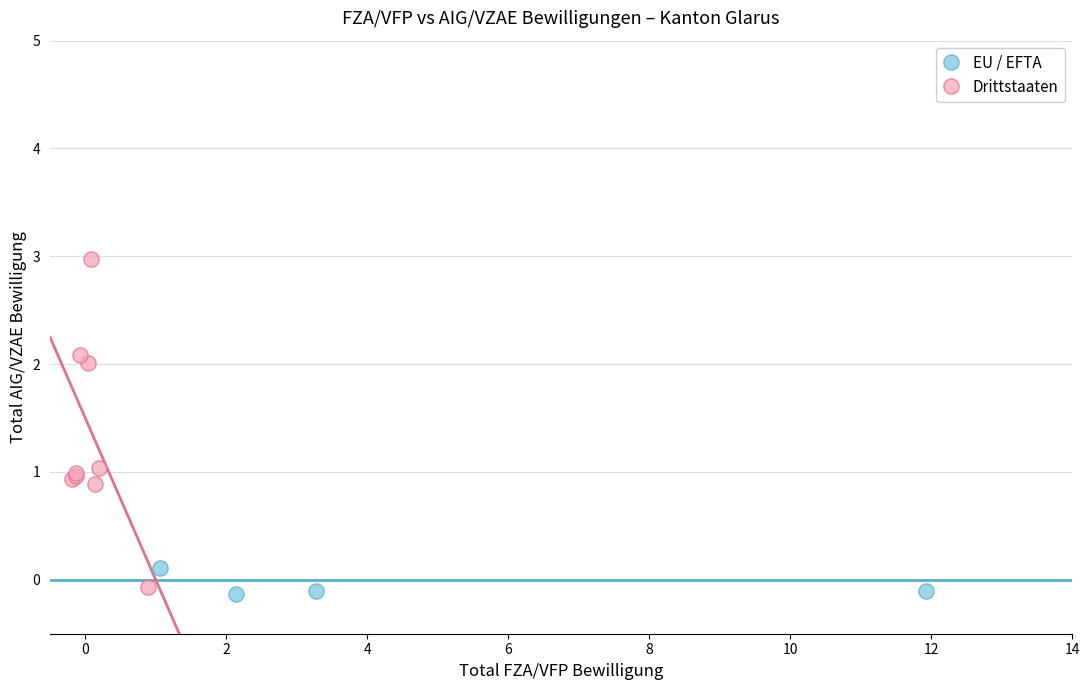

What are all the series names shown in the legend?

EU / EFTA, Drittstaaten